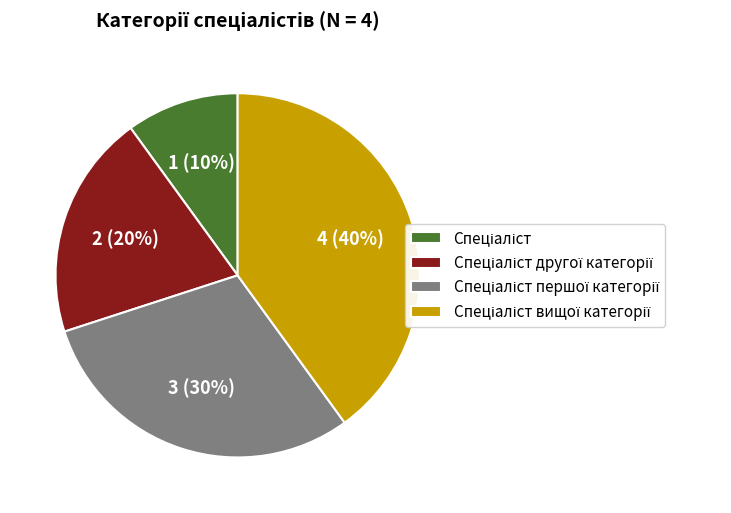

To the nearest percent, what is the average slice percentage?

25%